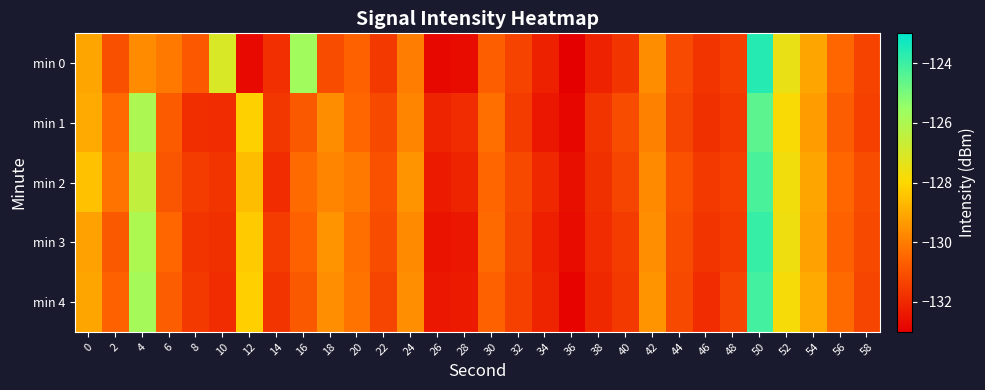

Which series has the largest range (max minus min)?

min 0